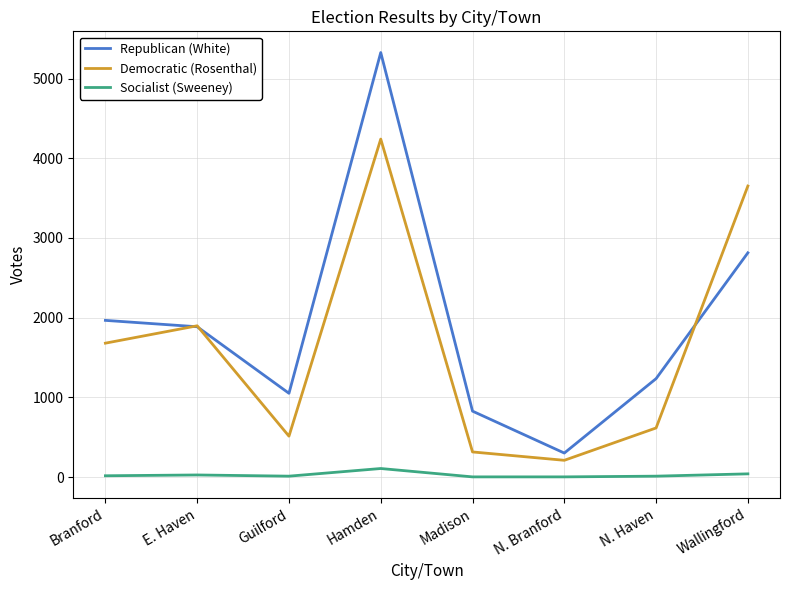

What is the greatest value displayed?

5327